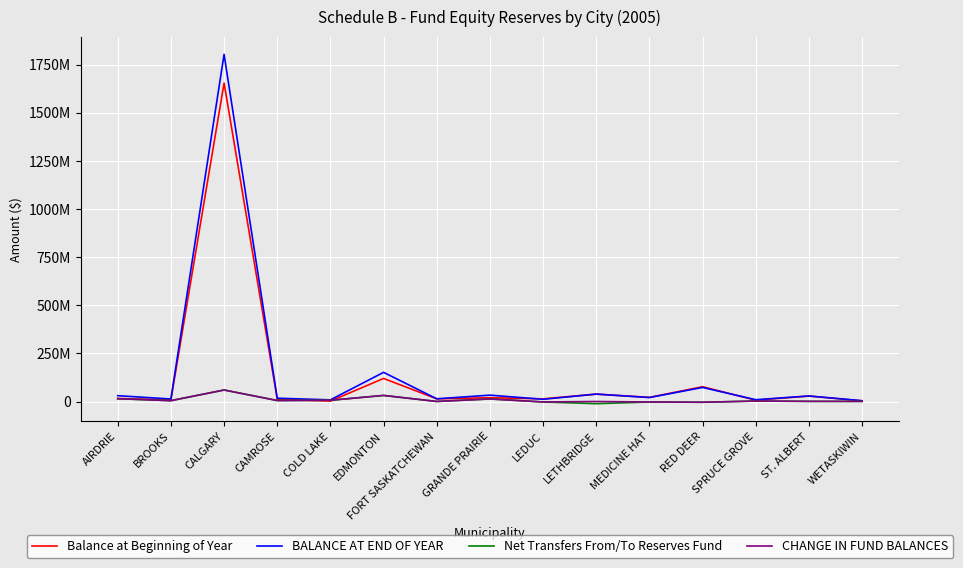

What is the total value across all series at WETASKIWIN?

8935851